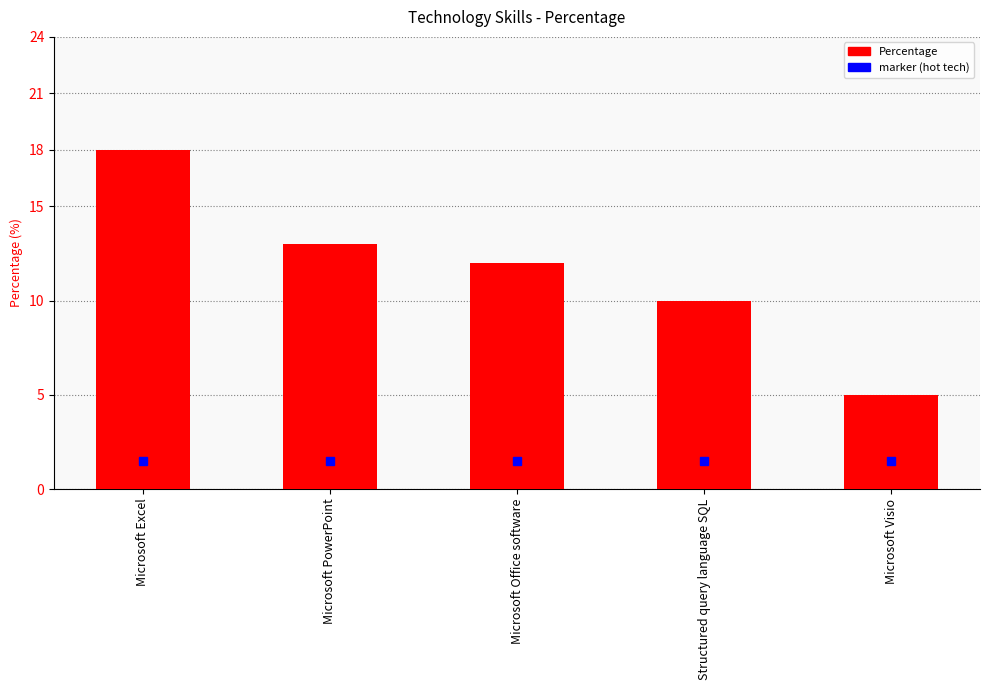

The value at Microsoft Excel is 6. True or false?

False